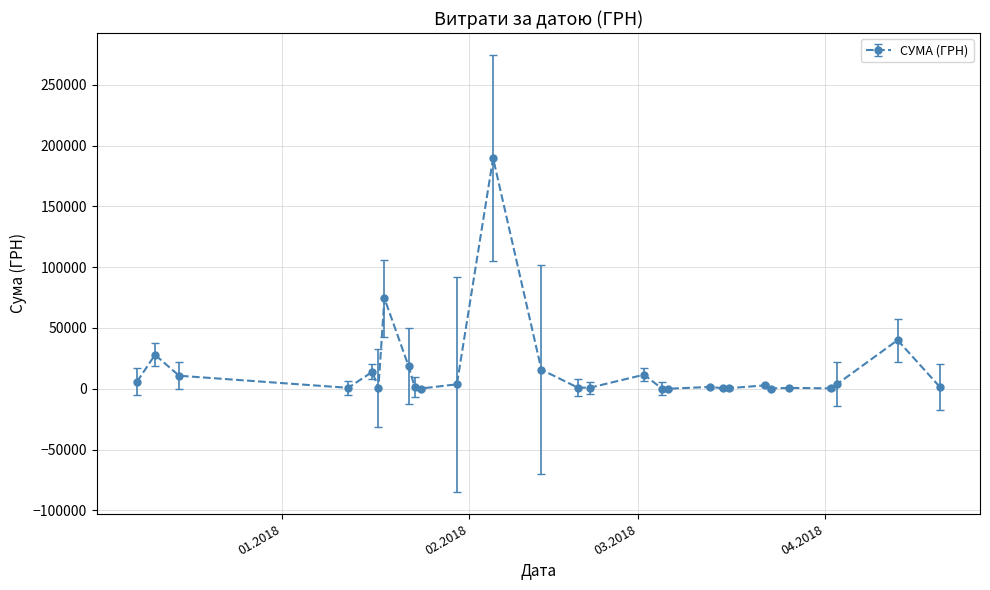

True or false: the data has more than 2 interior local peaks.

True